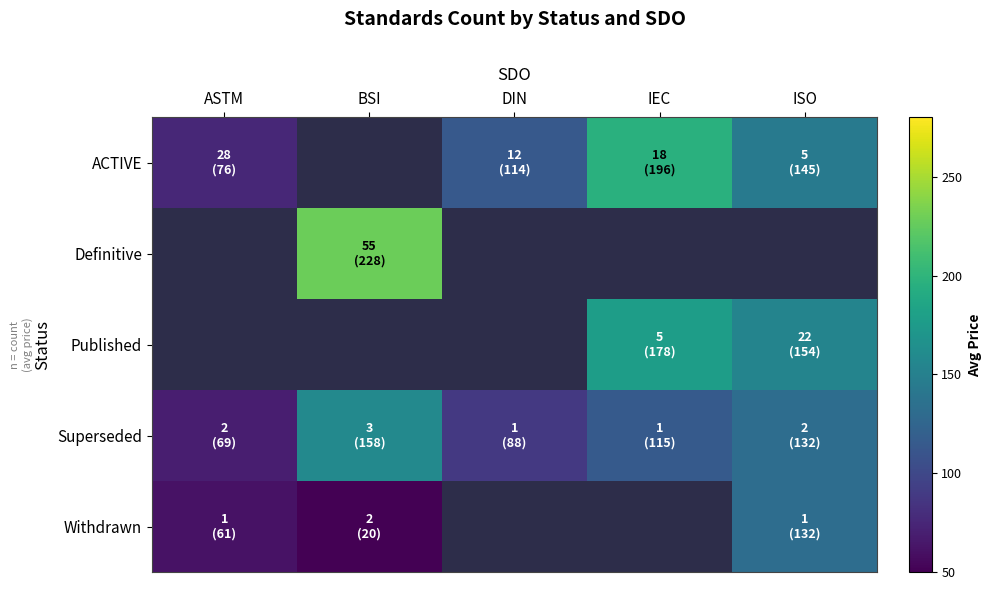

Which label corresponds to the smallest value in the chart?

BSI